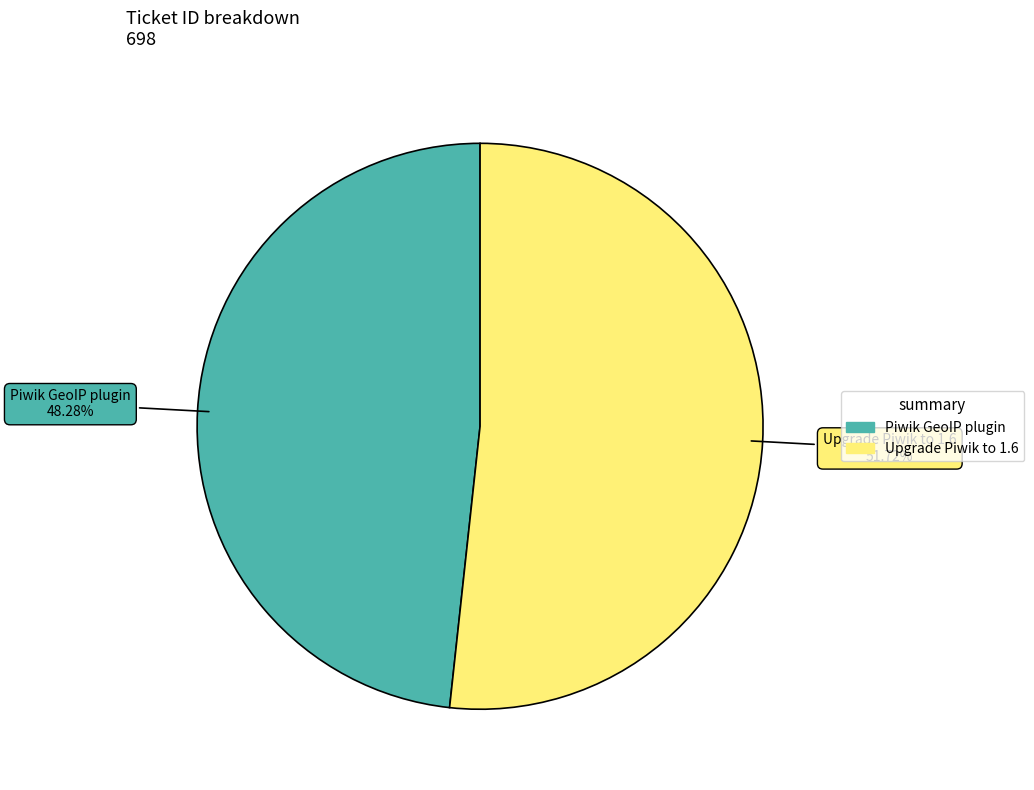

Which category accounts for the majority?

Upgrade Piwik to 1.6